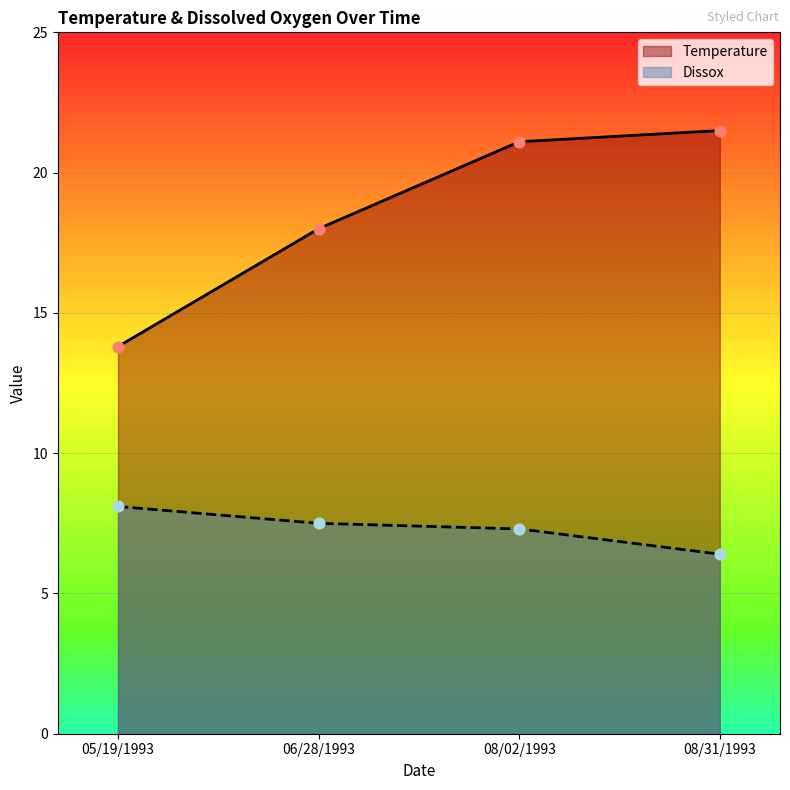

Which series has the widest spread of Y values?

Temperature